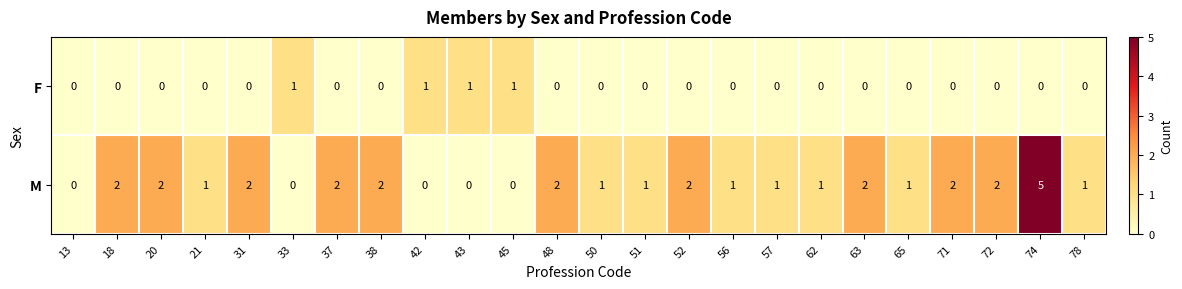

What is the sum of all F values?

4